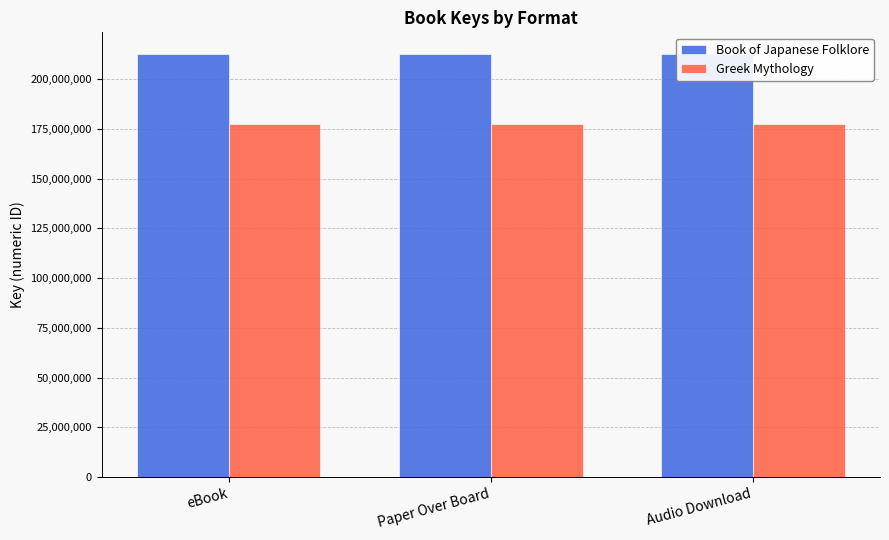

What position from the left is eBook?

1